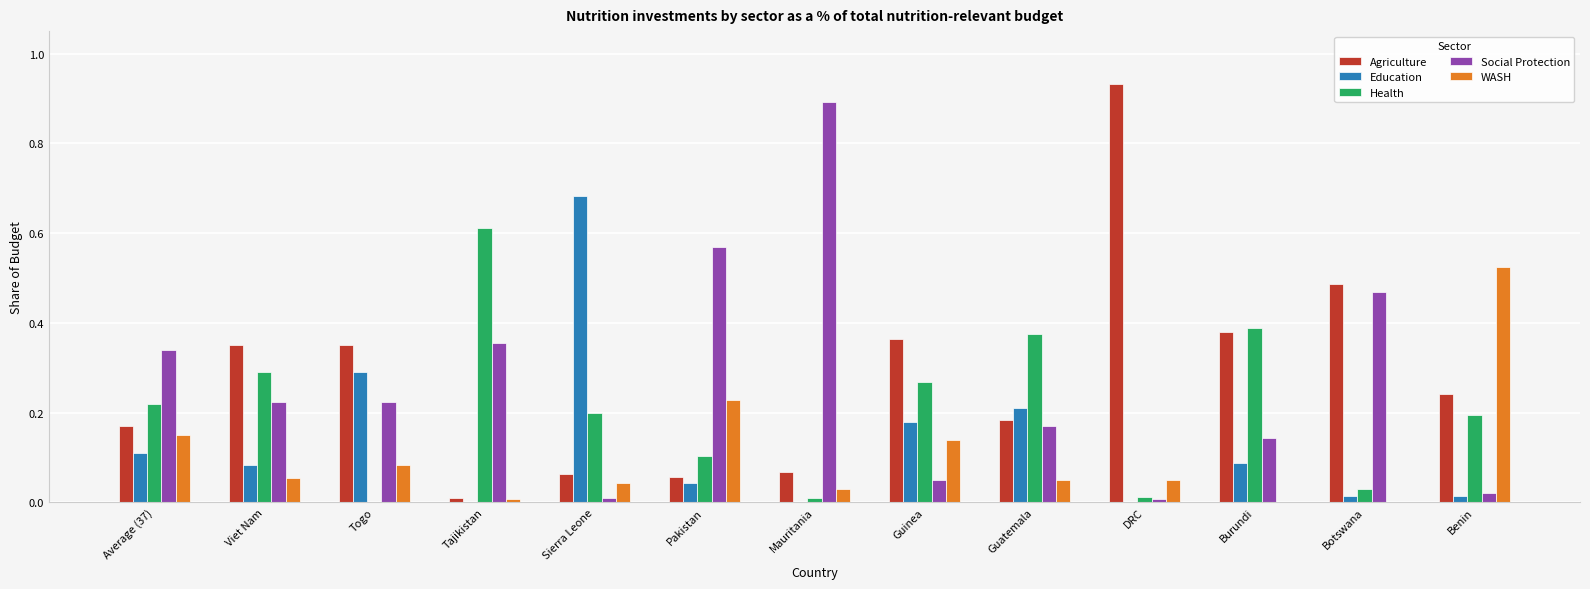

What is the total value across all series at Burundi?

1.0